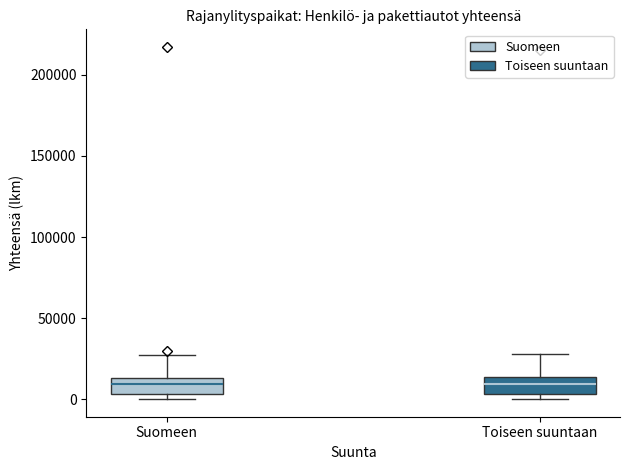

Reading left to right, transcribe this box plot: for each box, give where its median line is, the range the box spans, and where its two whiskers end, as read against the y-axis. The values are not printed on the chart, so give them approximately, as read against the axis.

Suomeen: median 10000, box 5000 to 15000, whiskers 0 to 25000
Toiseen suuntaan: median 10000, box 5000 to 15000, whiskers 0 to 30000